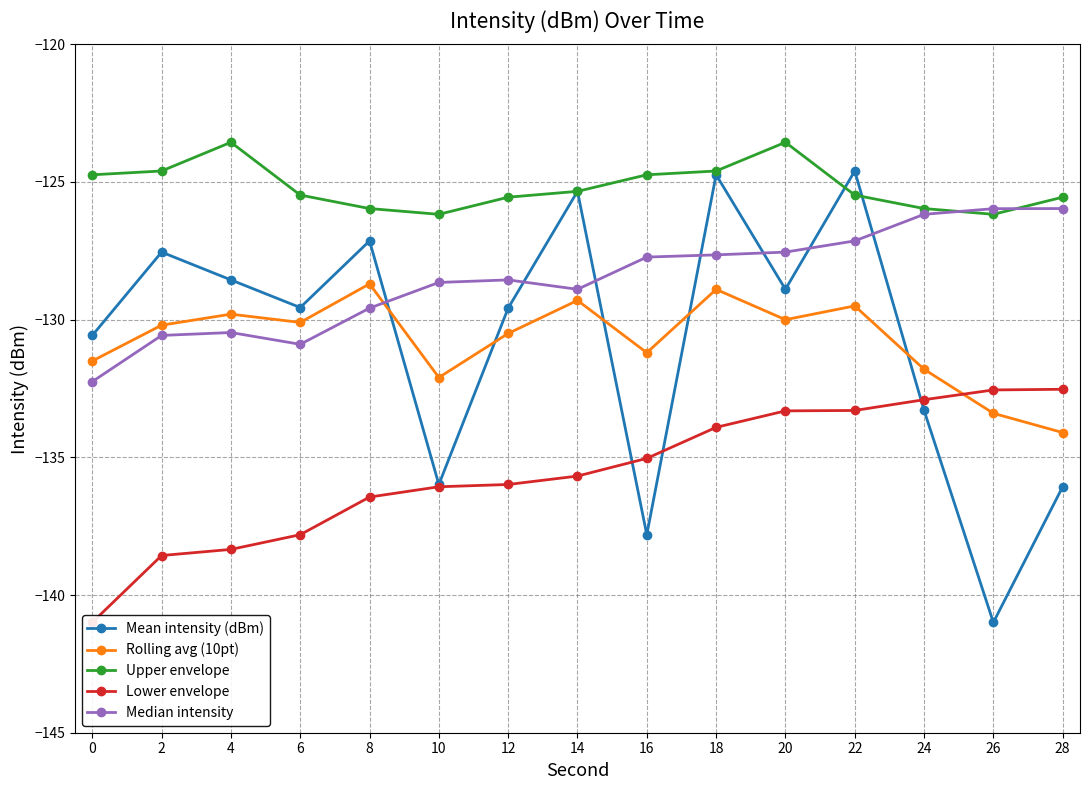

Which has a higher value, 2 or 22?

22